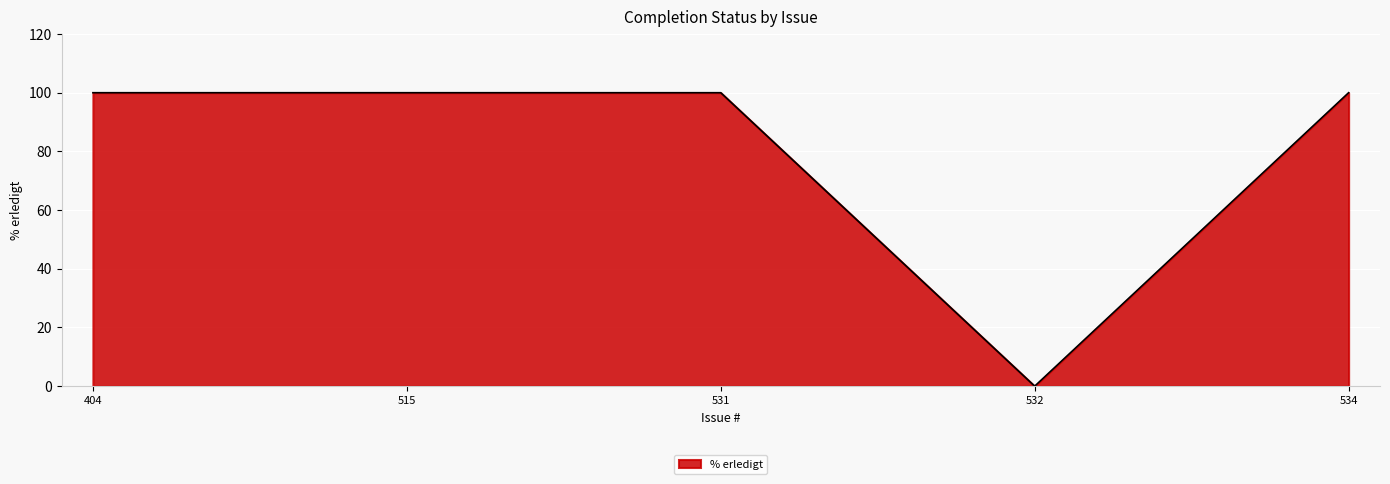

What is the sum of all values?

400